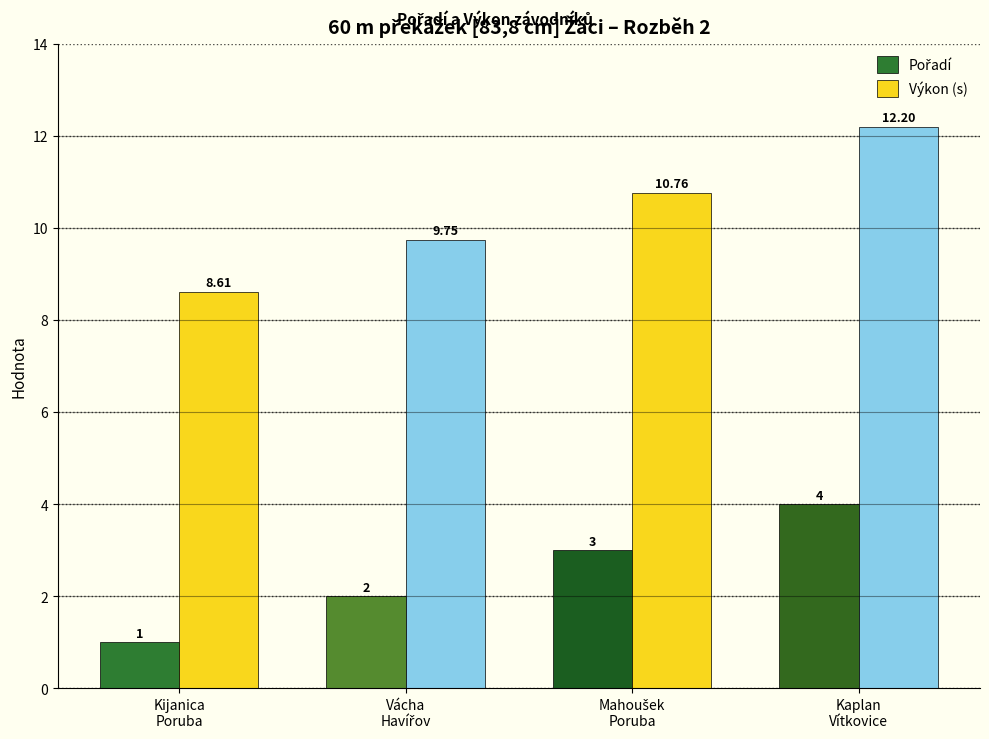

At which label does Výkon (s) reach its peak?

Kaplan
Vítkovice